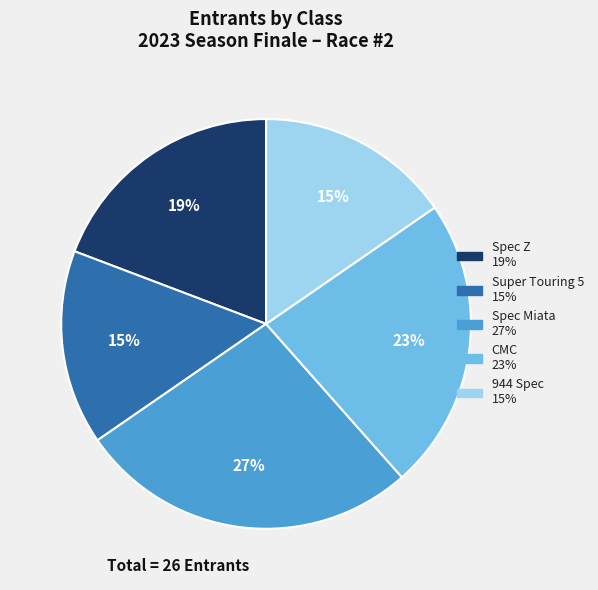

To the nearest percent, what percentage of the pie is Super Touring 5?

15%